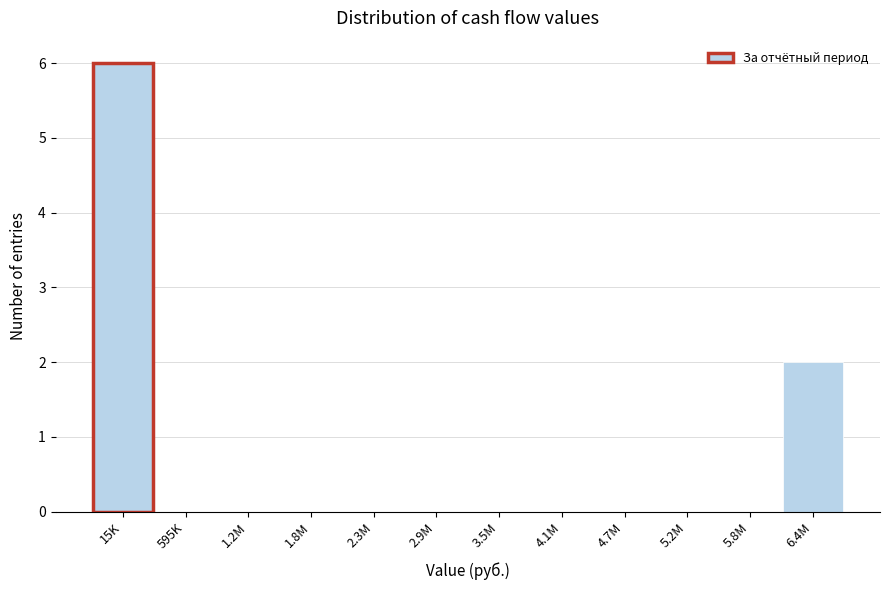

Reading left to right, transcribe all the data shown in this chart.

15K=6	595K=0	1.2M=0	1.8M=0	2.3M=0	2.9M=0	3.5M=0	4.1M=0	4.7M=0	5.2M=0	5.8M=0	6.4M=2